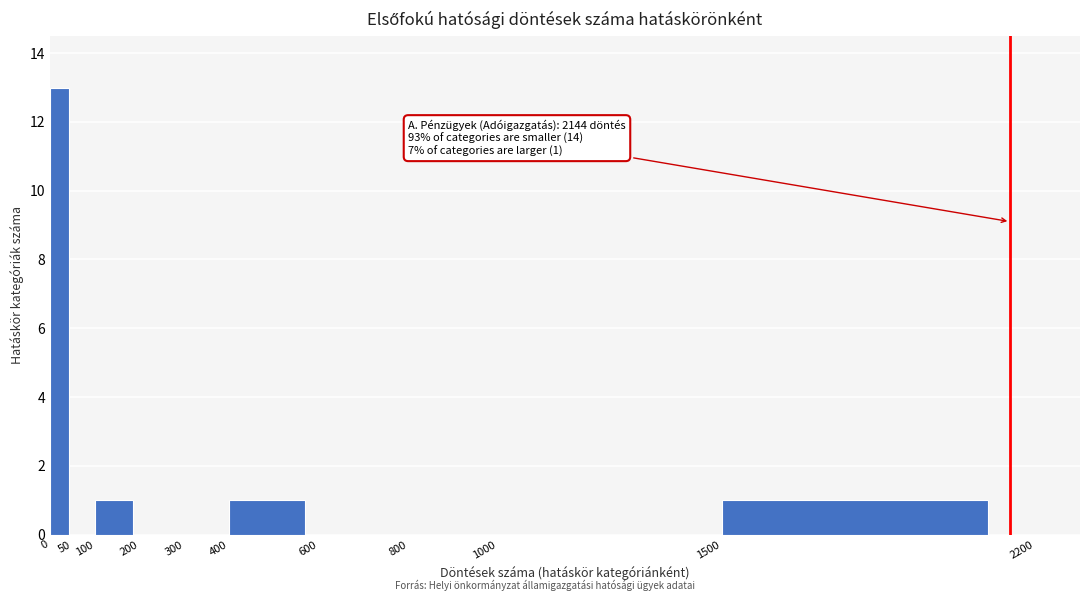

Reading left to right, extract all data points from this chart.

0=13	50=0	100=1	200=0	300=0	400=1	600=0	800=0	1000=0	1500=1